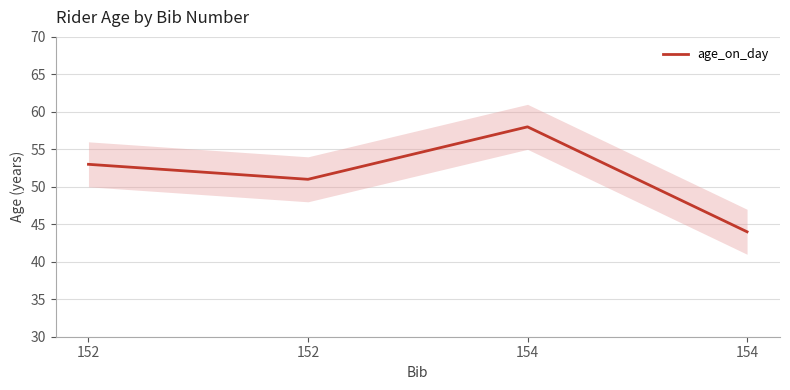

List the labels in order of value, largest first.

154, 152, 152, 154